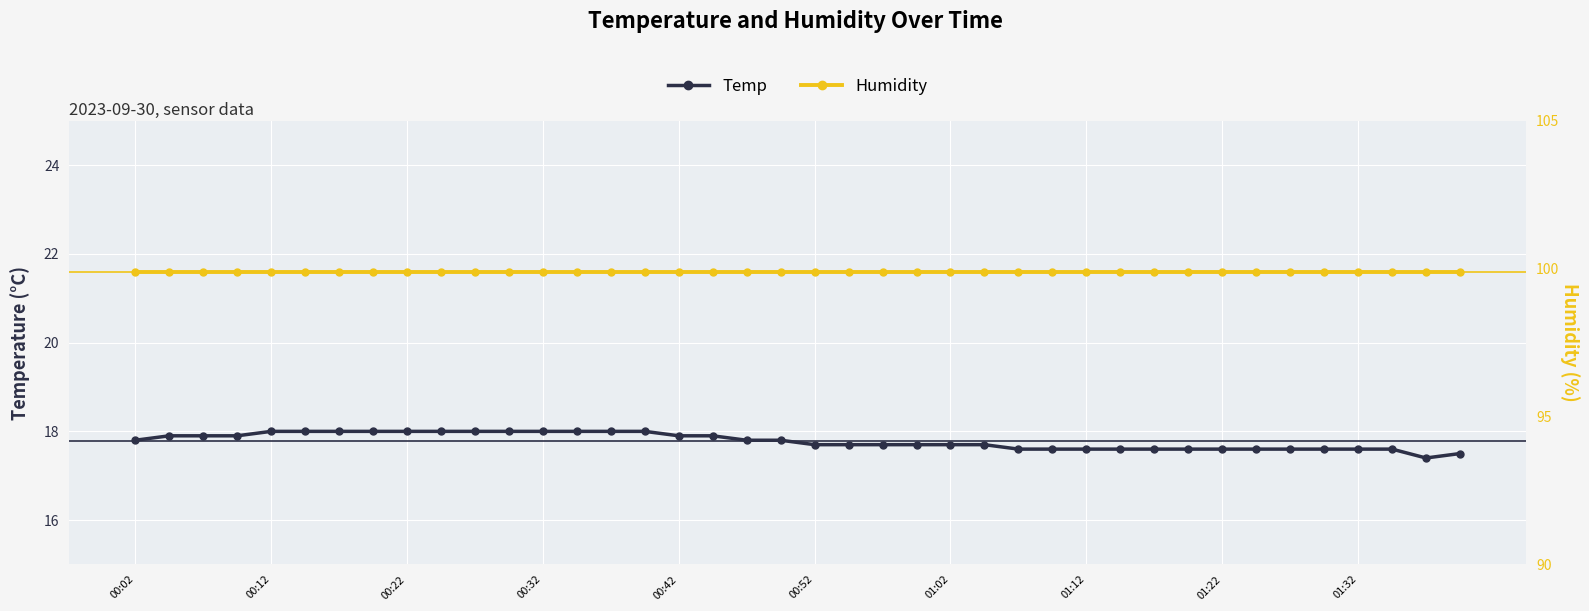

Is this an area chart (filled region under the line)?

No